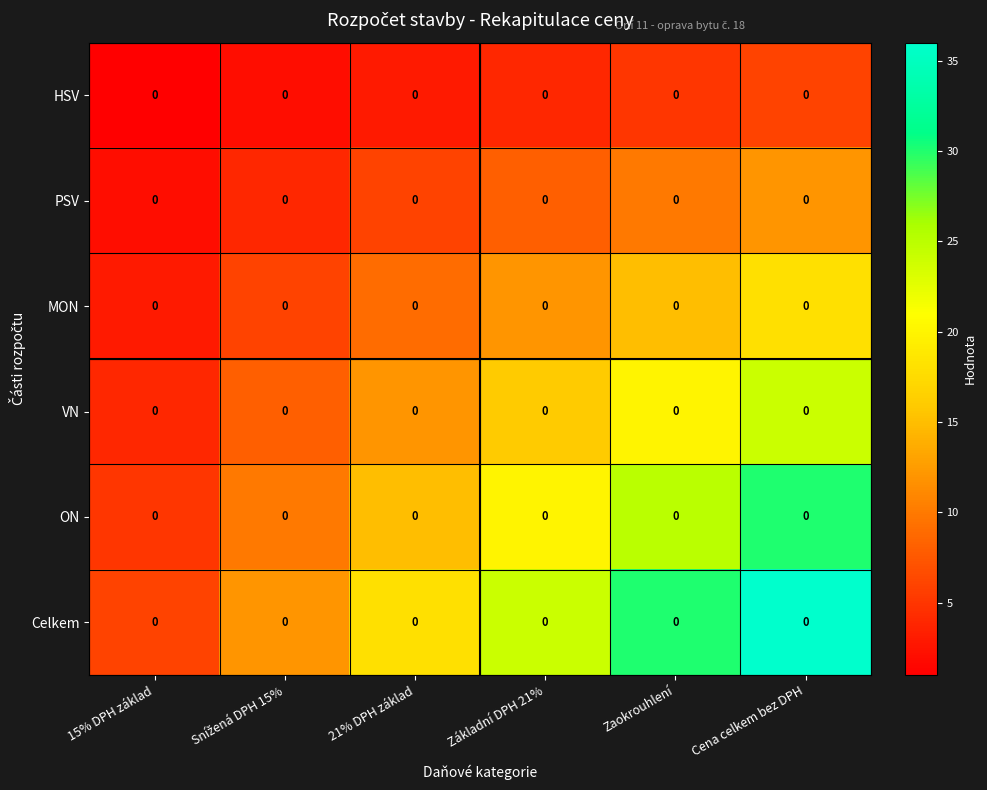

Rank the categories by HSV value from lowest to highest.

15% DPH základ, Snížená DPH 15%, 21% DPH základ, Základní DPH 21%, Zaokrouhlení, Cena celkem bez DPH